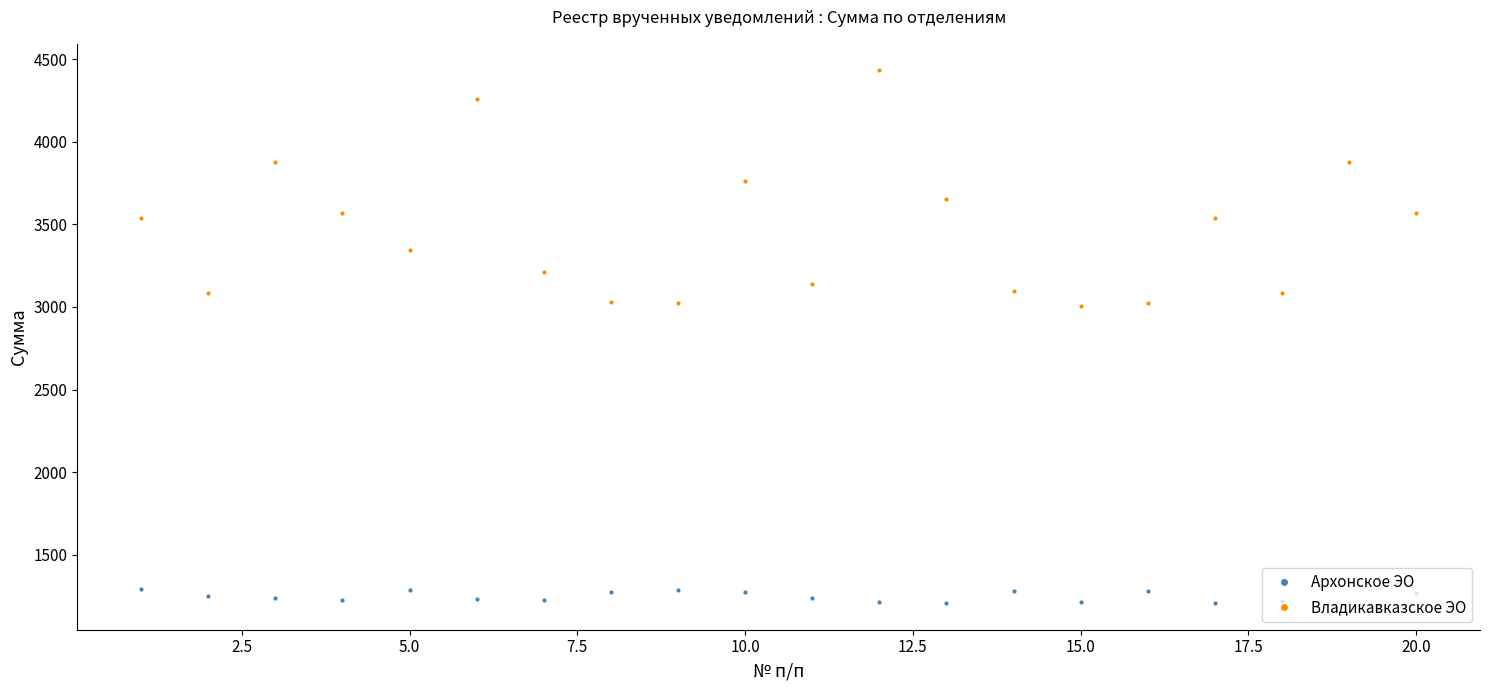

Which series has the largest total across all categories?

Владикавказское ЭО